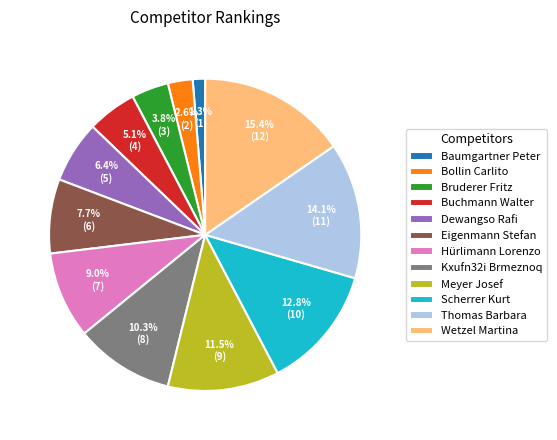

Does any single category account for the majority?

No